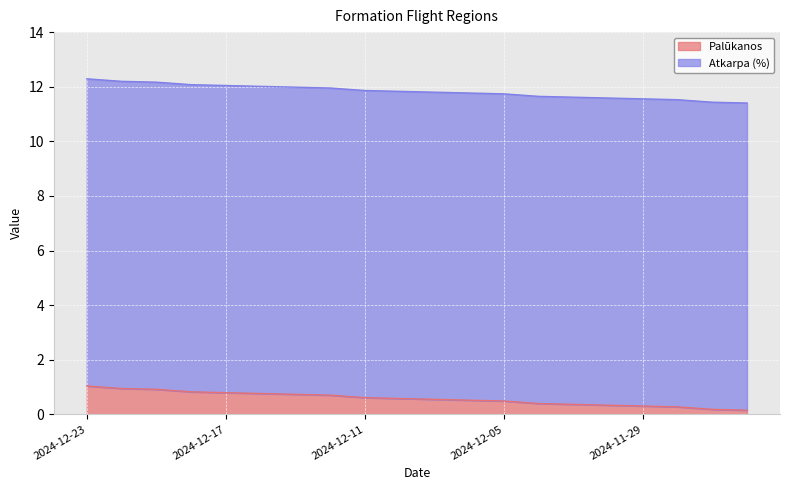

True or false: the data shows 0.9 at 2024-12-19.

True